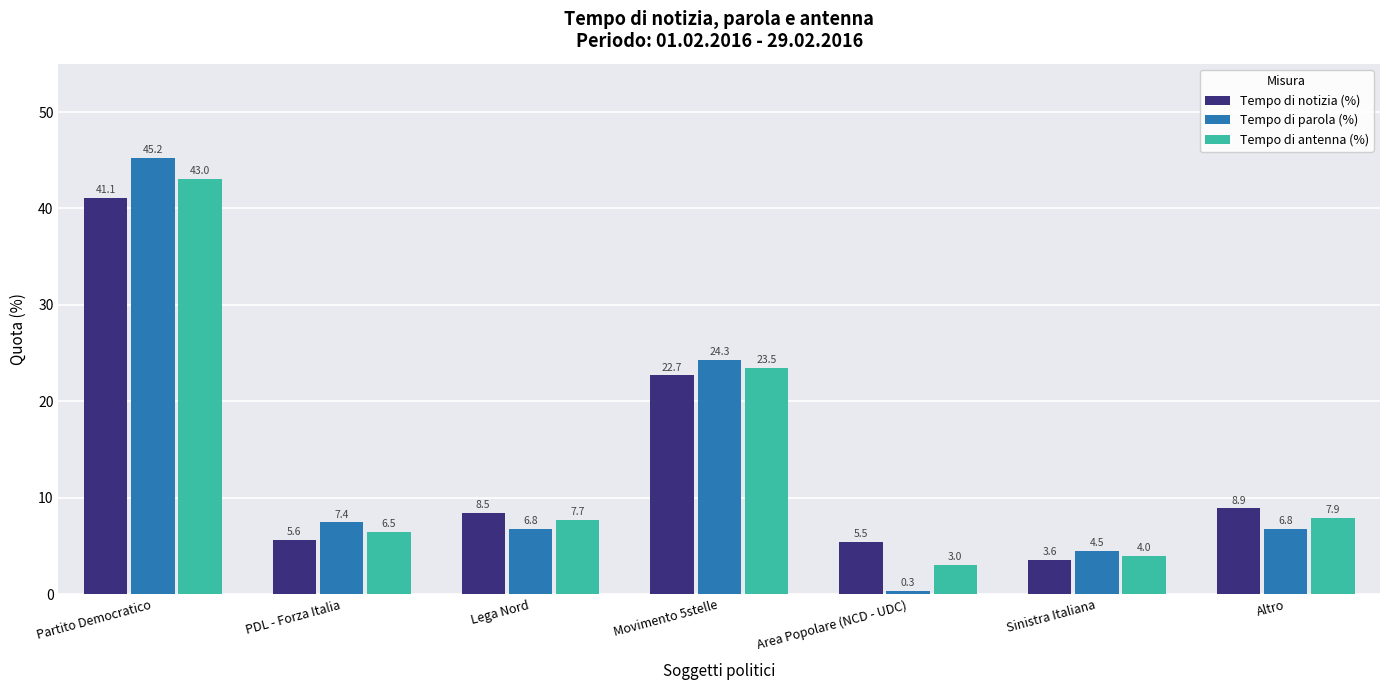

Is it true that Tempo di antenna (%) equals 58.4 at Partito Democratico?

False